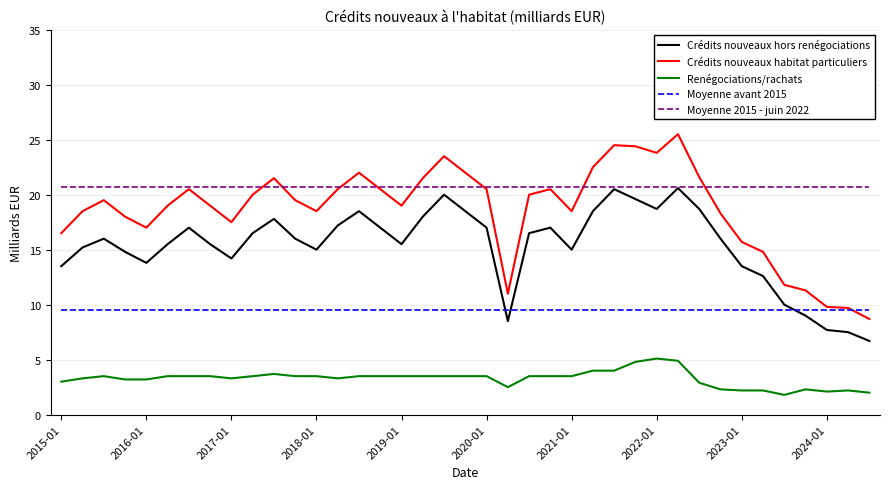

Which series has the widest spread of values?

Crédits nouveaux habitat particuliers